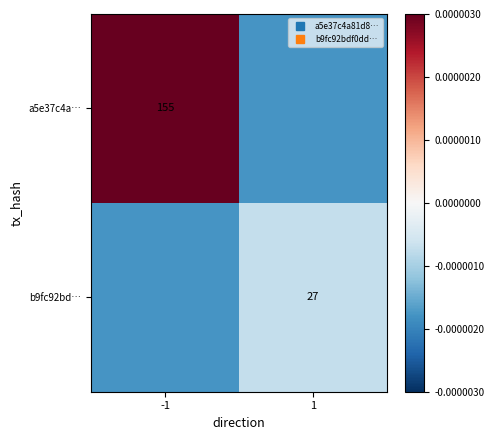

At which category is the sum across all series the highest?

-1